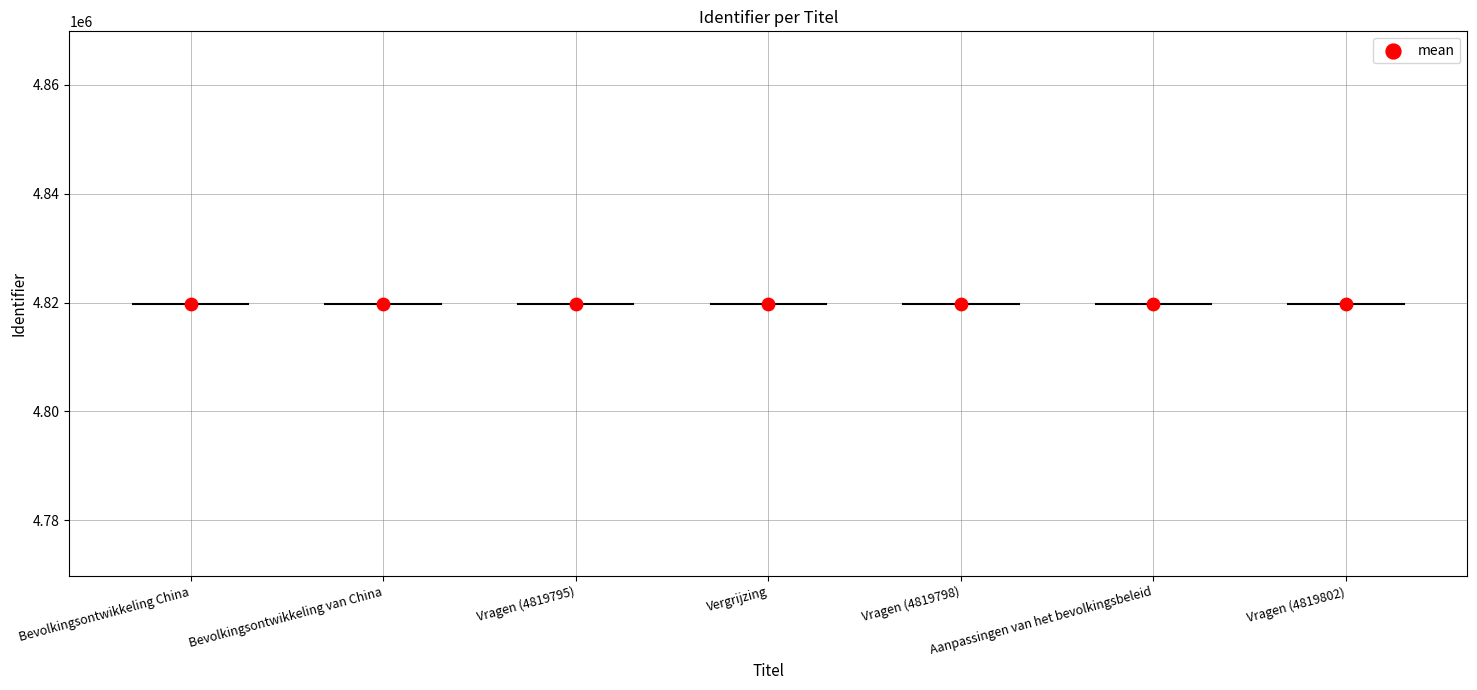

What is the range of Y values (max minus min)?

11